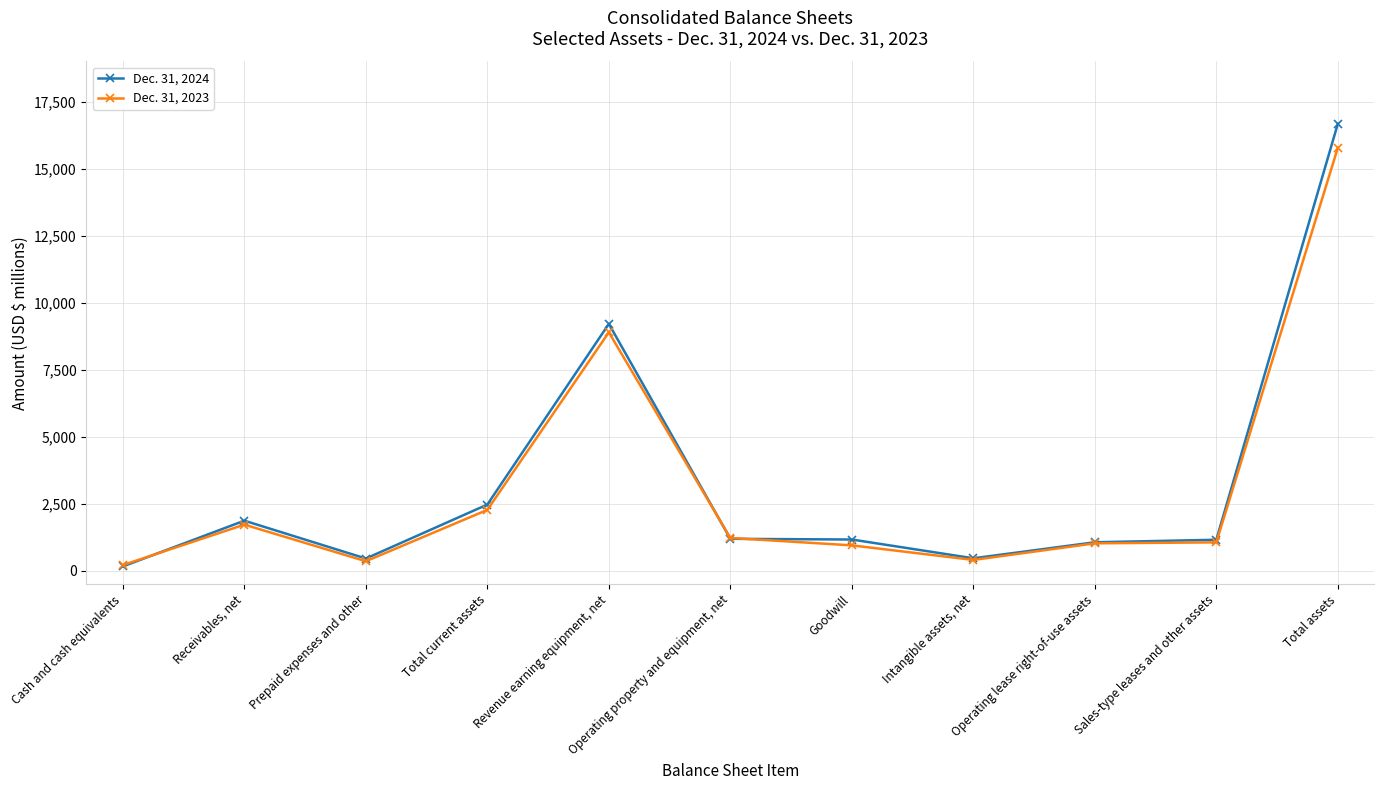

Is it true that Dec. 31, 2024 equals 4216 at Total current assets?

False